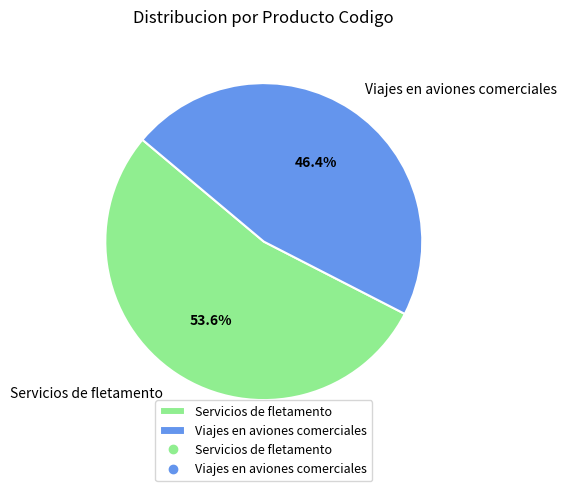

To the nearest percent, what portion does Servicios de fletamento represent?

54%